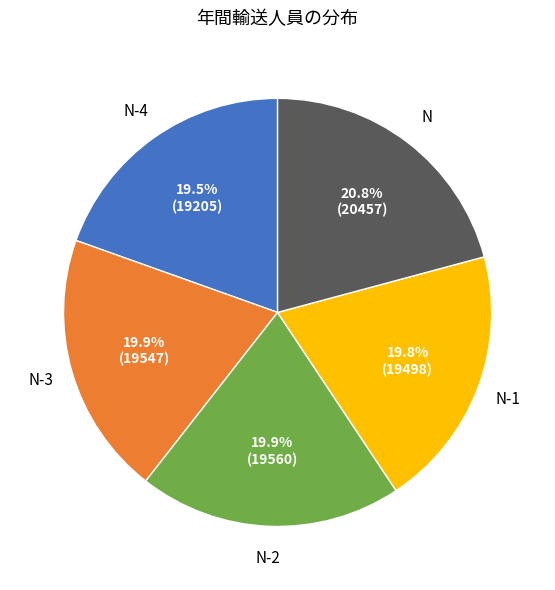

What is the largest slice in the pie chart?

N